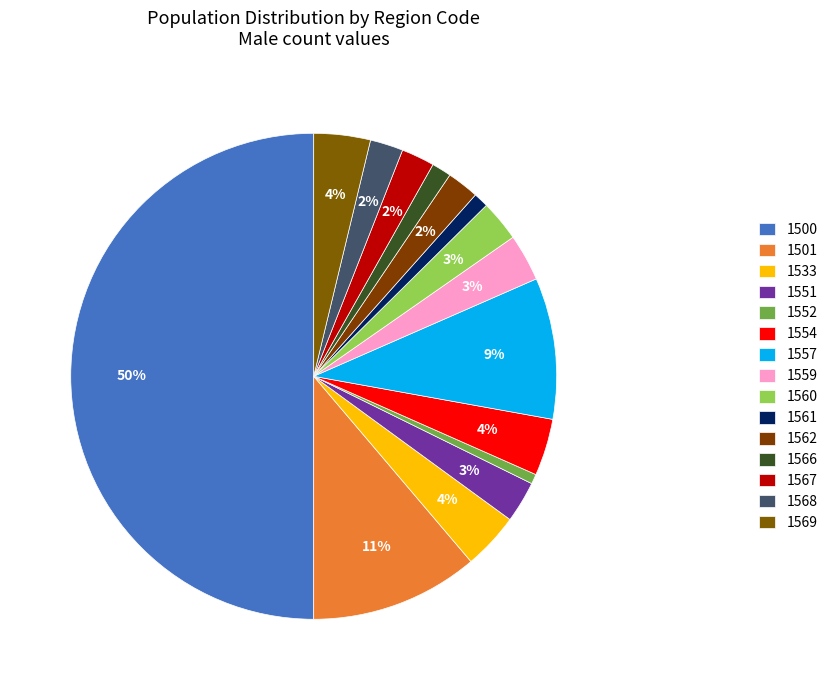

Do 1552 and 1566 together represent more than half of the pie?

No